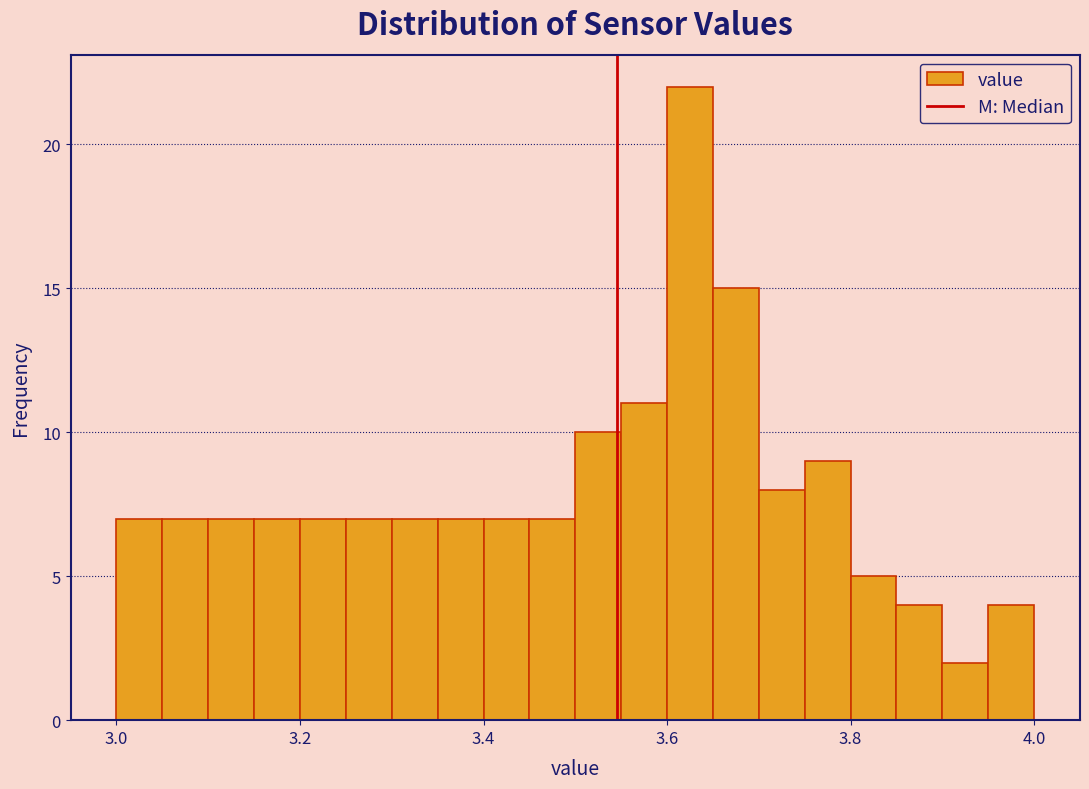

Read against the x-axis, roughly where is the centre of the tallest bar?

3.62